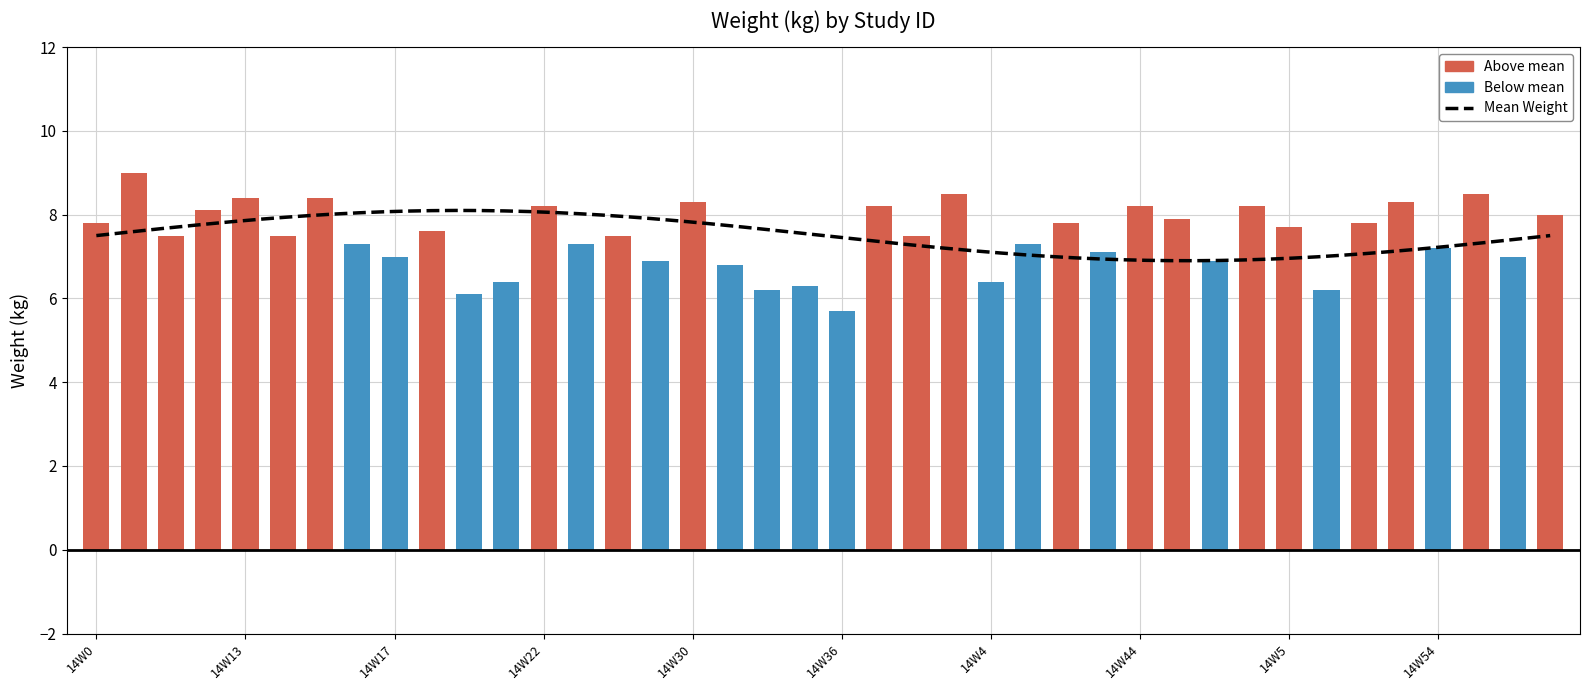

Which label corresponds to the largest value in the chart?

14W1